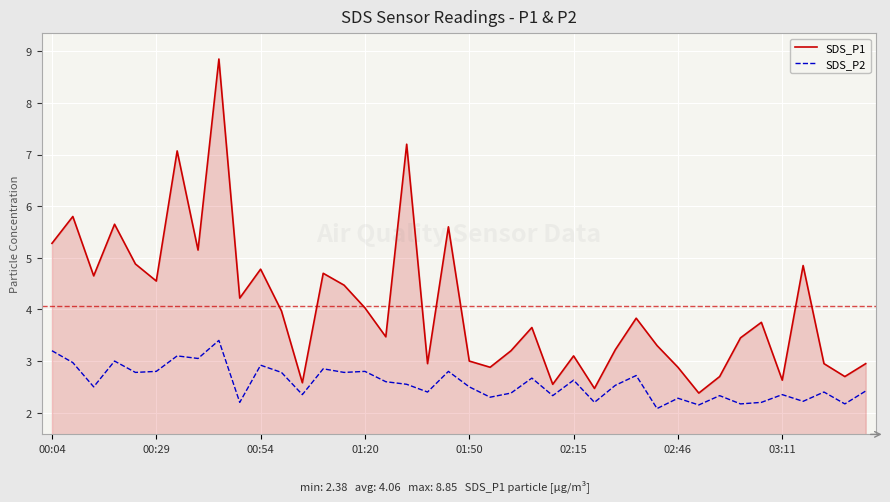

Which series has the largest total across all categories?

SDS_P1